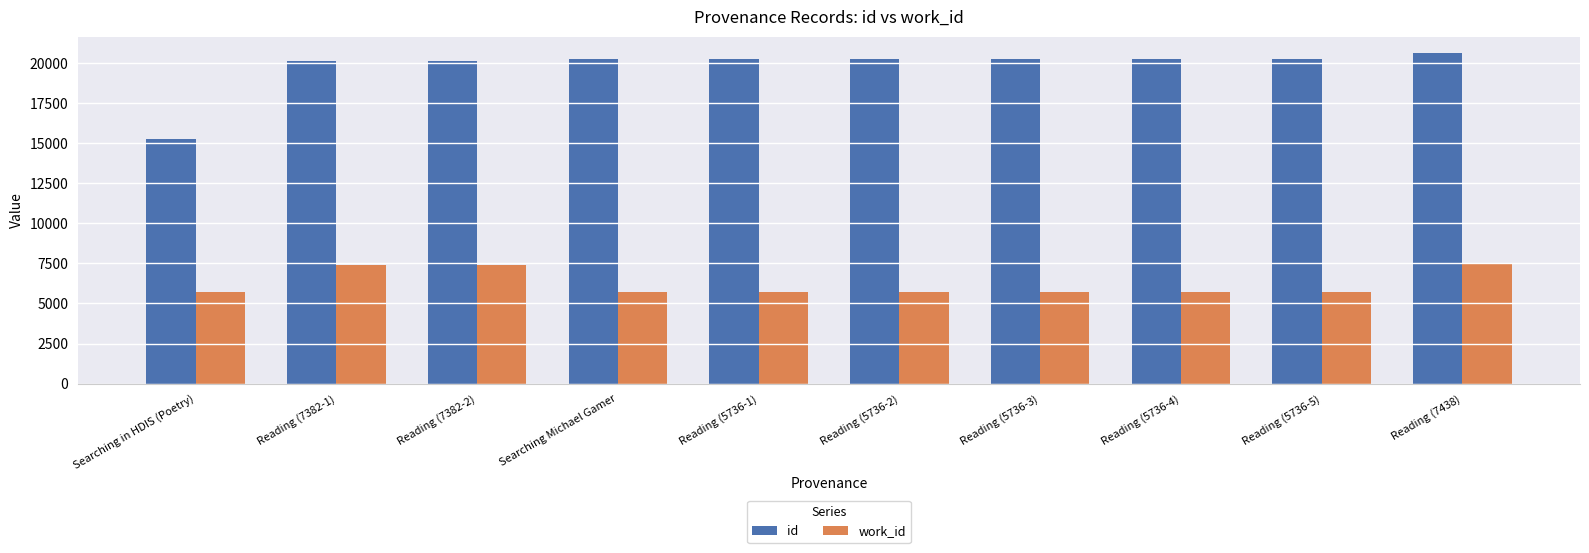

What position from the right is Reading (5736-2)?

5